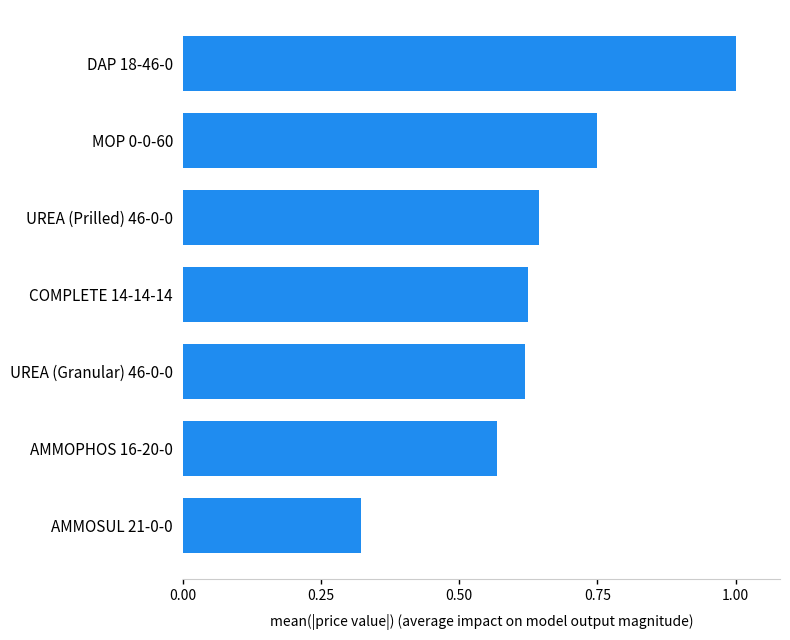

At which label is the value closest to 0?

AMMOSUL 21-0-0